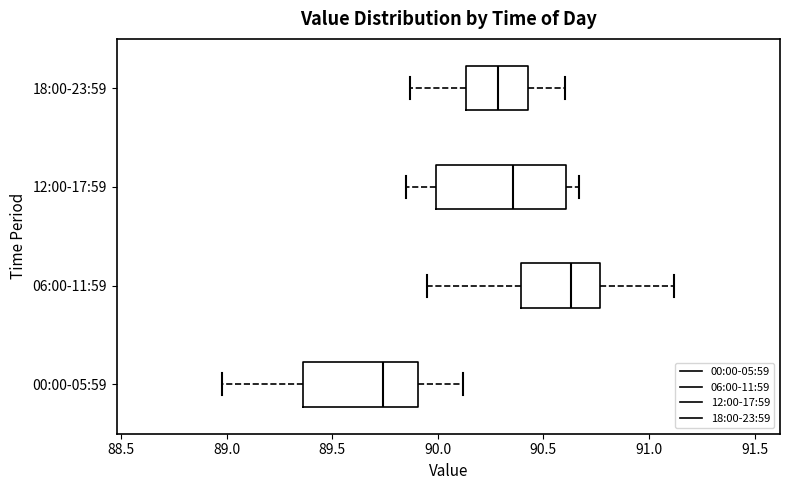

Which box's median line is the furthest to the left?

00:00-05:59